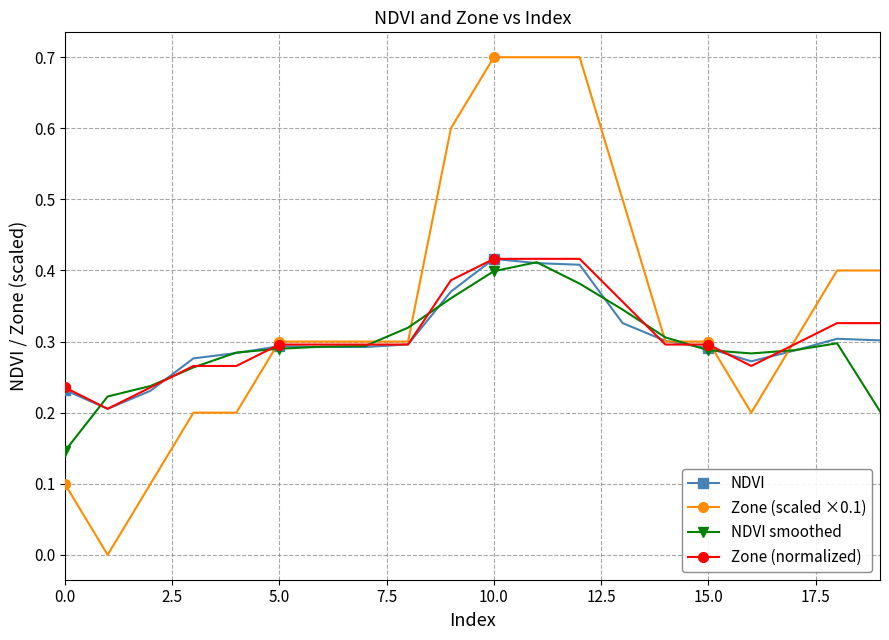

True or false: NDVI has more than 0 interior local peaks.

True